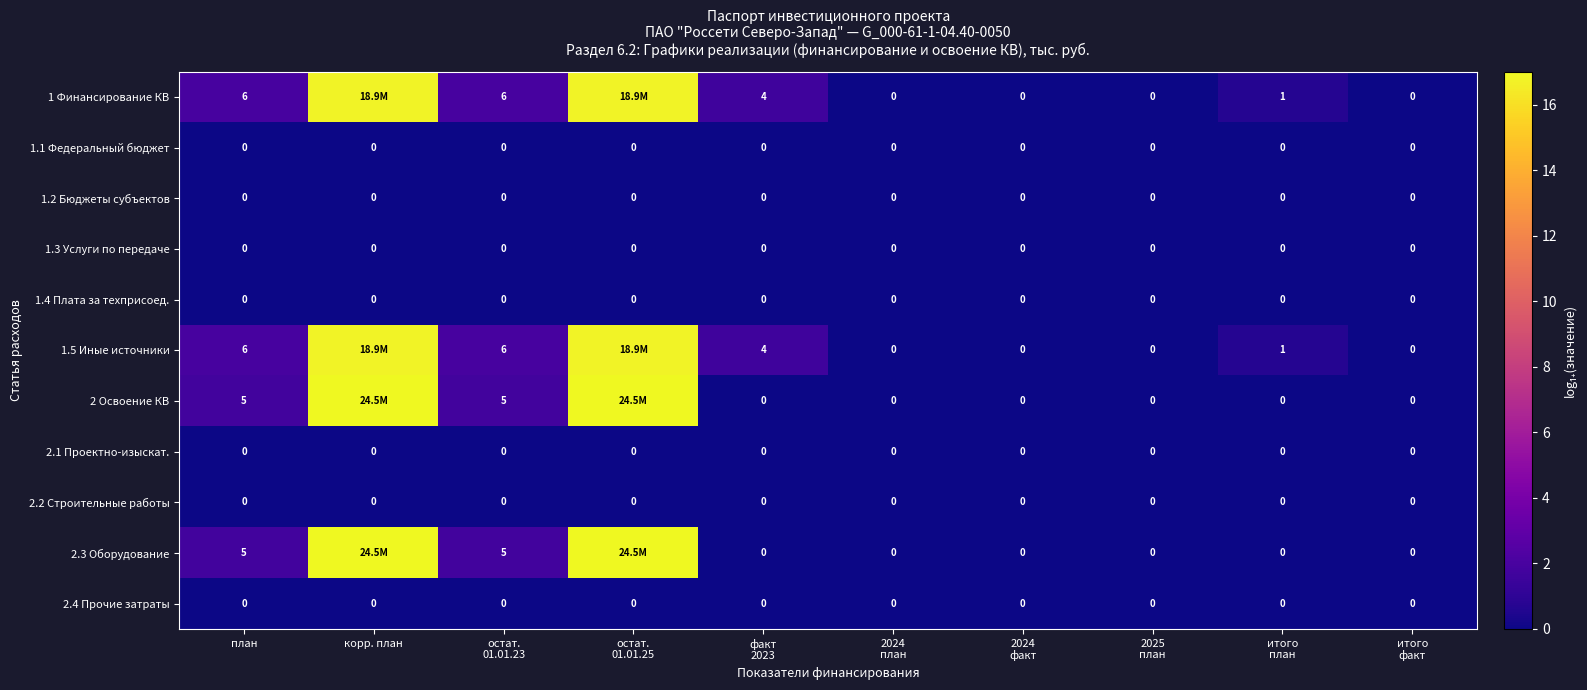

Which has a higher value, 2025
план or 2024
факт?

2025
план